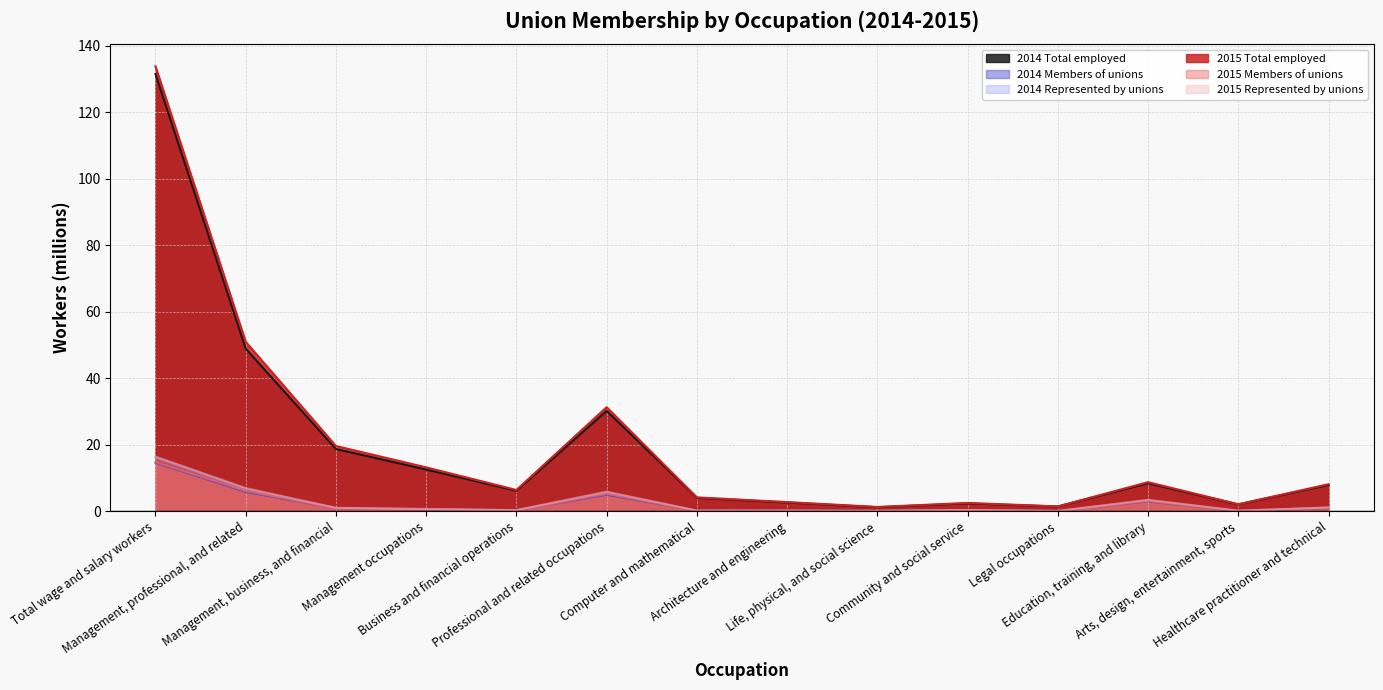

Does the chart display data point markers on the line(s)?

No